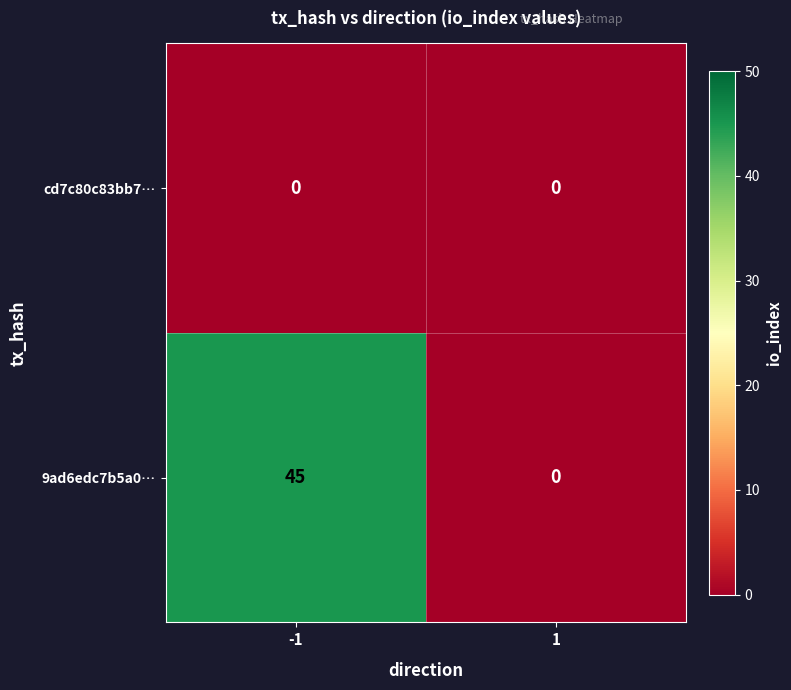

Between -1 and 1, which series saw the biggest shift?

9ad6edc7b5a0…